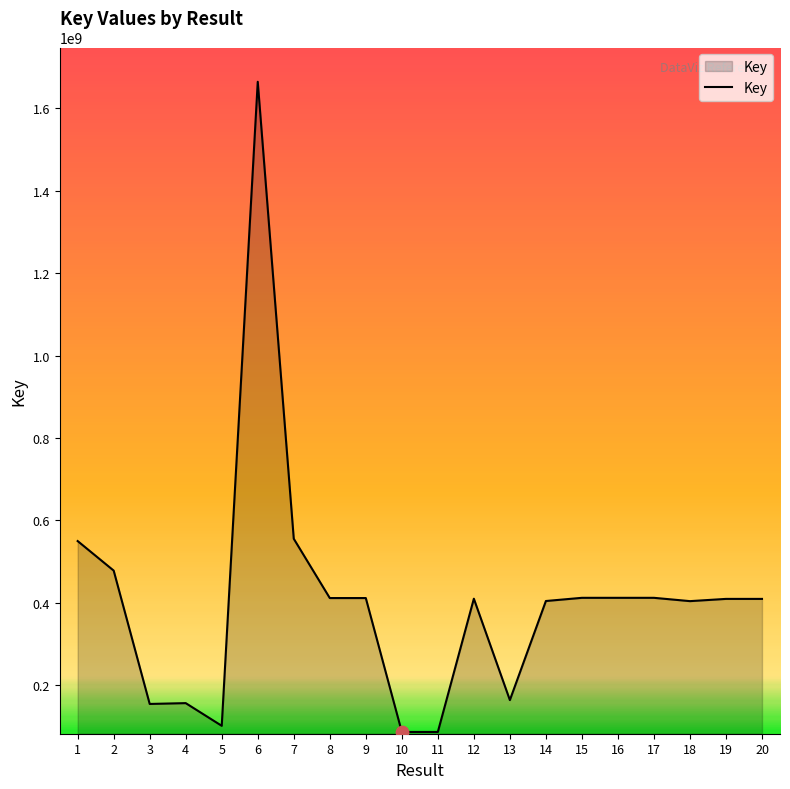

What is the change in value from 2 to 12?

-68253583